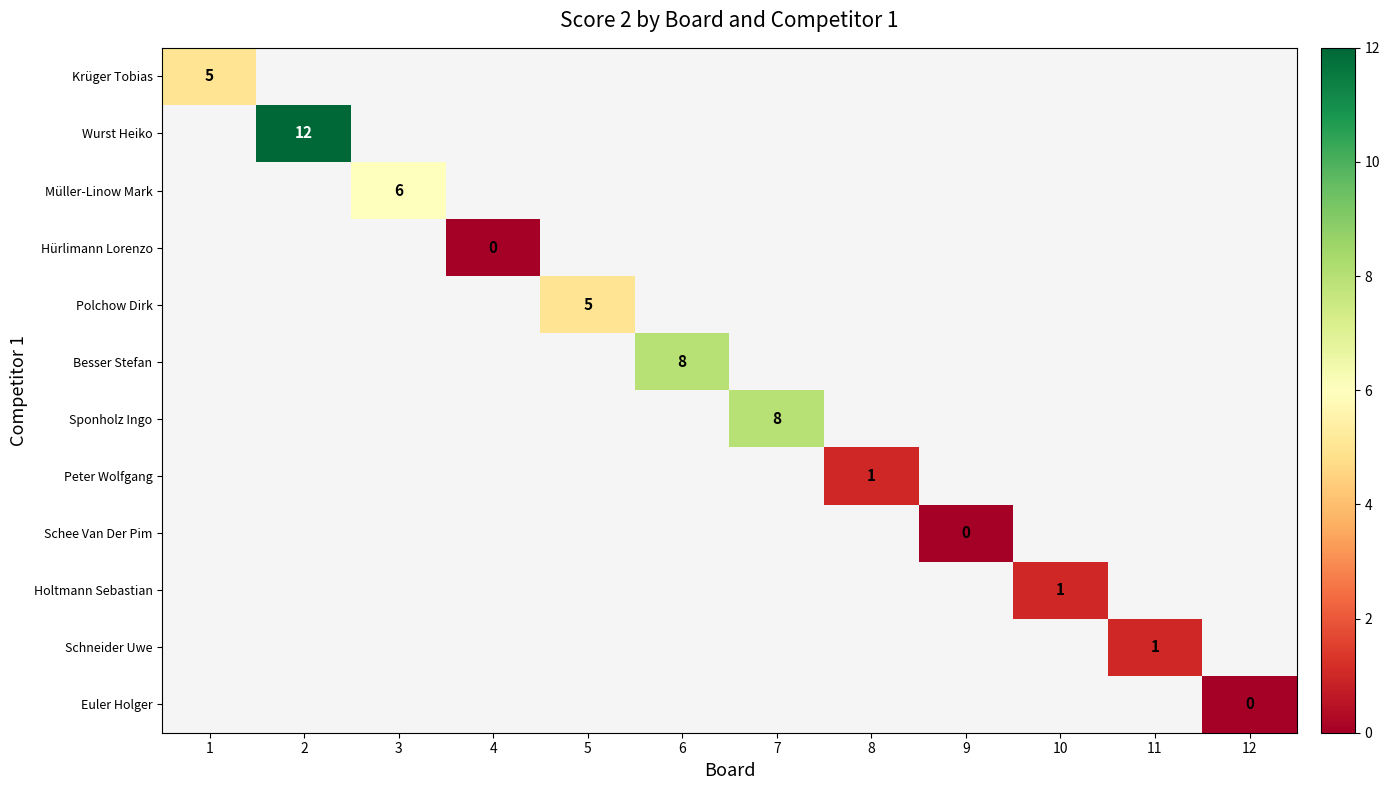

How many distinct data groups are displayed?

12